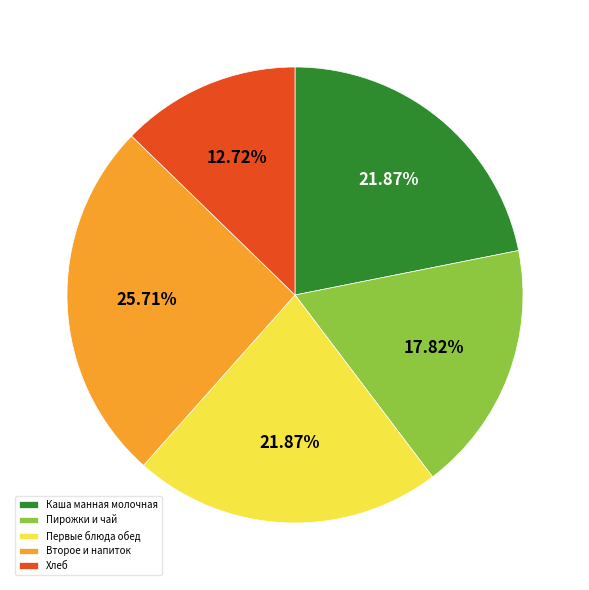

Which category has the biggest portion of the pie?

Второе и напиток